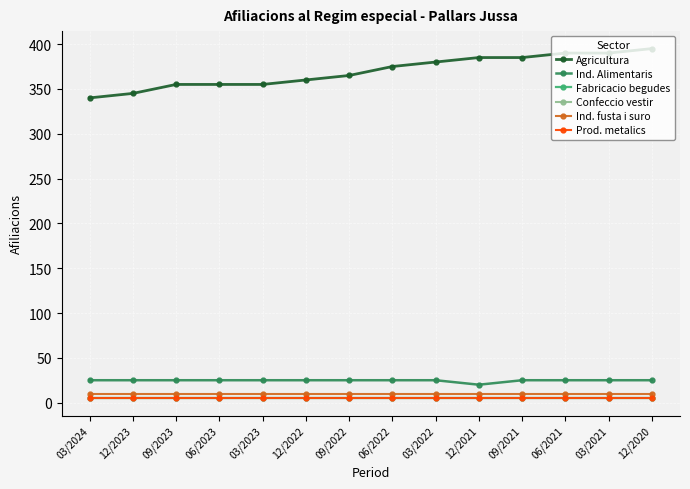

Reading left to right, what are all the values shown in this chart?

Agricultura: 340	345	355	355	355	360	365	375	380	385	385	390	390	395
Ind. Alimentaris: 25	25	25	25	25	25	25	25	25	20	25	25	25	25
Fabricacio begudes: 5	5	5	5	5	5	5	5	5	5	5	5	5	5
Confeccio vestir: 5	5	5	5	5	5	5	5	5	5	5	5	5	5
Ind. fusta i suro: 10	10	10	10	10	10	10	10	10	10	10	10	10	10
Prod. metalics: 5	5	5	5	5	5	5	5	5	5	5	5	5	5